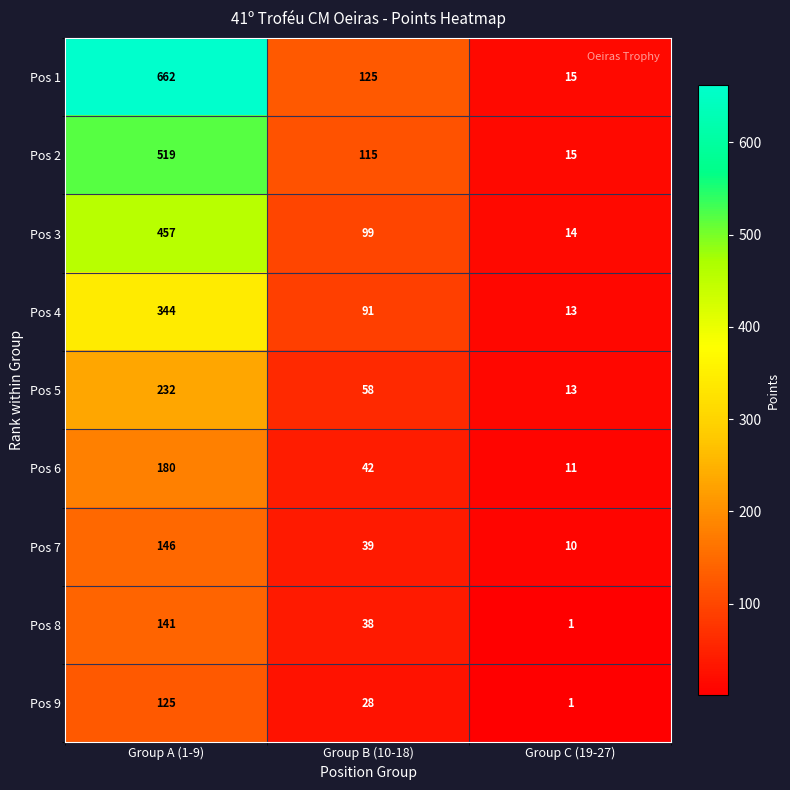

Which series changed the most between Group B (10-18) and Group C (19-27)?

Pos 1